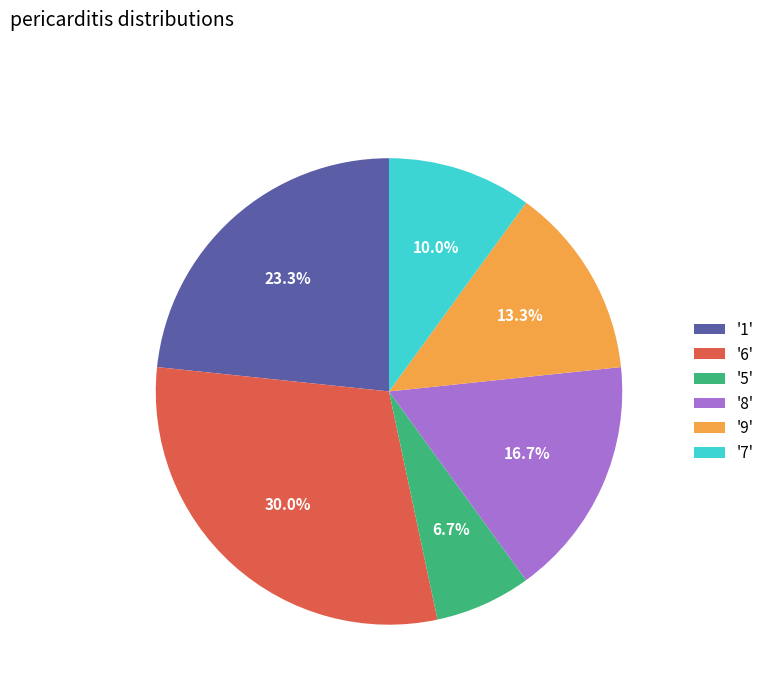

What is the ratio of the value at '7' to the value at '6'?

0.3